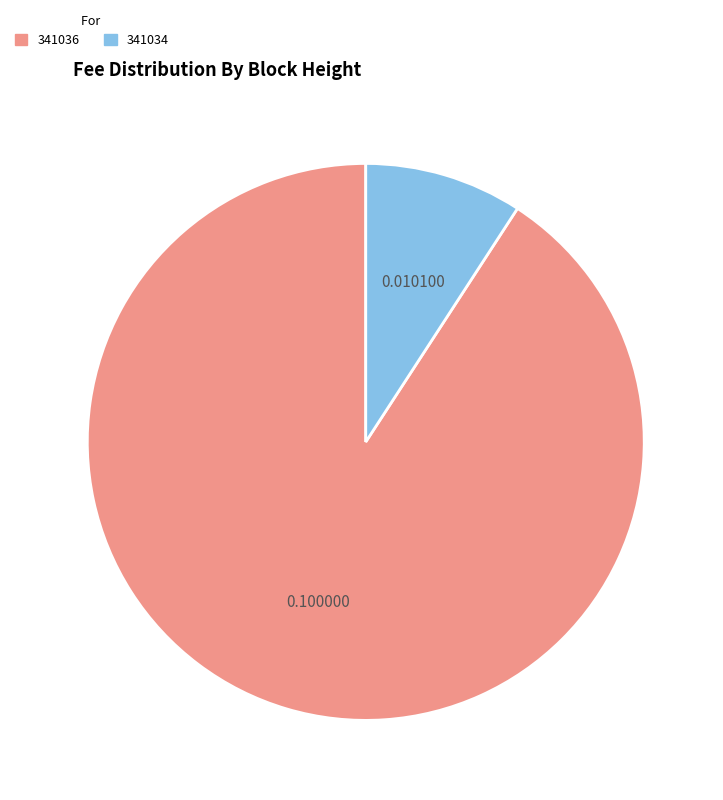

What is the smallest slice in the pie chart?

341034